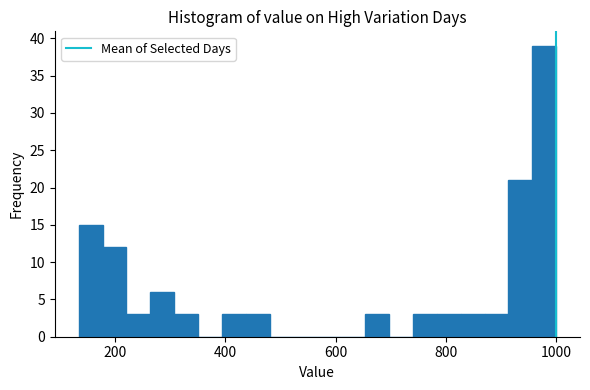

Around what value on the x-axis is the tallest bar? Give the approximate position of its centre, as read against the axis.

980